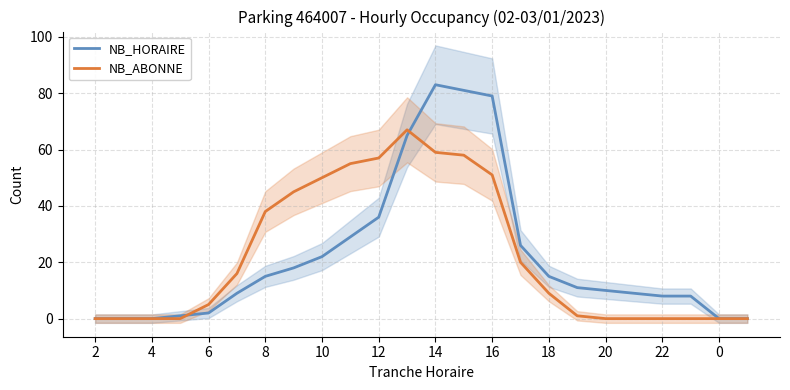

Reading left to right, list all the values displayed in this chart.

NB_HORAIRE: 0	0	0	1	2	9	15	18	22	29	36	65	83	81	79	26	15	11	10	9	8	8	0	0
NB_ABONNE: 0	0	0	0	5	16	38	45	50	55	57	67	59	58	51	20	9	1	0	0	0	0	0	0